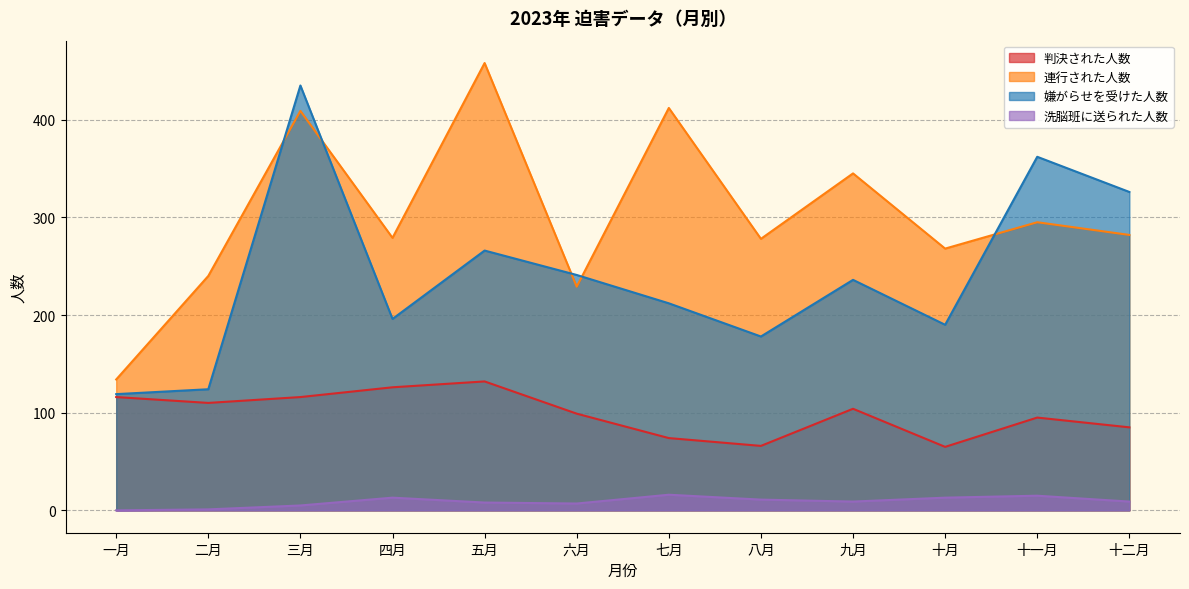

Reading left to right, list all the values displayed in this chart.

判決された人数: 一月=116	二月=110	三月=116	四月=126	五月=132	六月=99	七月=74	八月=66	九月=104	十月=65	十一月=95	十二月=85
連行された人数: 一月=134	二月=240	三月=409	四月=279	五月=458	六月=229	七月=412	八月=278	九月=345	十月=268	十一月=295	十二月=282
嫌がらせを受けた人数: 一月=119	二月=124	三月=435	四月=196	五月=266	六月=241	七月=212	八月=178	九月=236	十月=190	十一月=362	十二月=326
洗脳班に送られた人数: 一月=0	二月=1	三月=5	四月=13	五月=8	六月=7	七月=16	八月=11	九月=9	十月=13	十一月=15	十二月=9